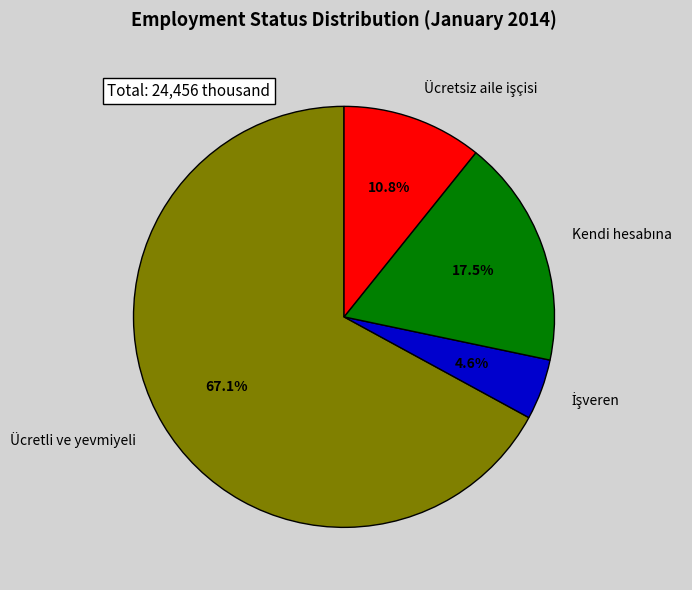

Which category accounts for the majority?

Ücretli ve yevmiyeli